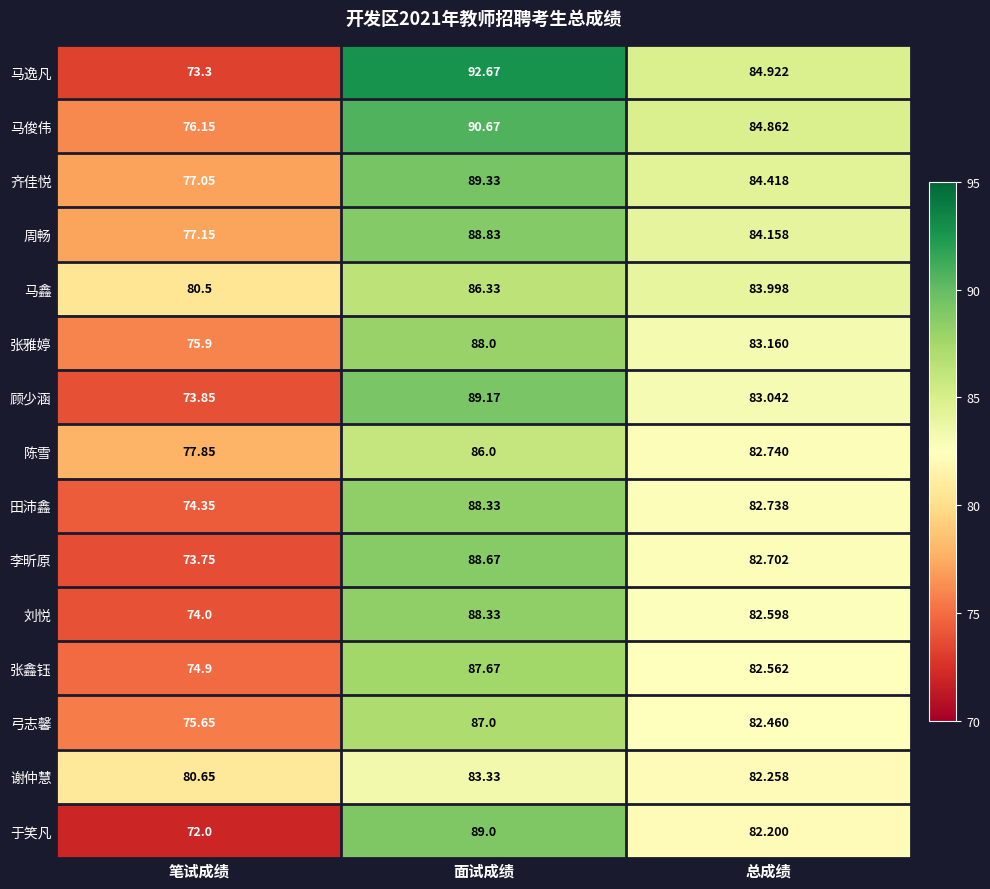

Where does the 弓志馨 series first go above 82?

面试成绩